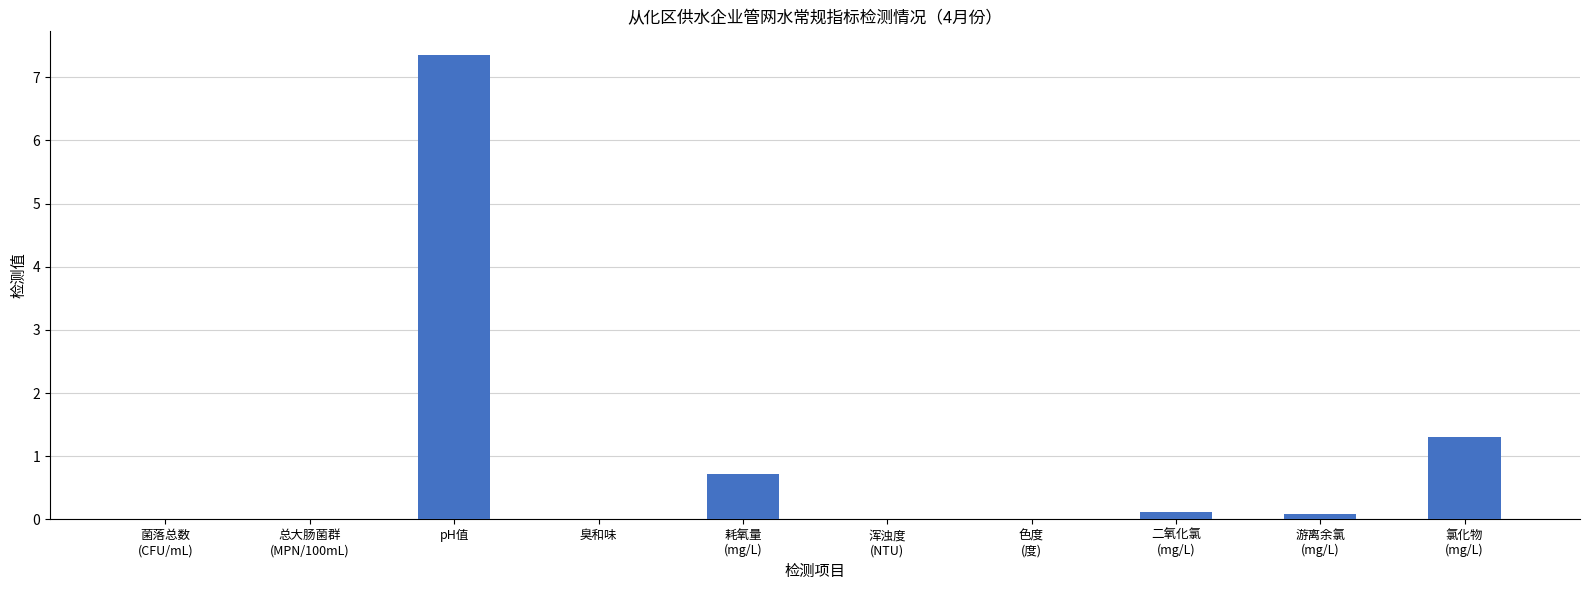

Is it true that the value at pH值 is 2.8?

False